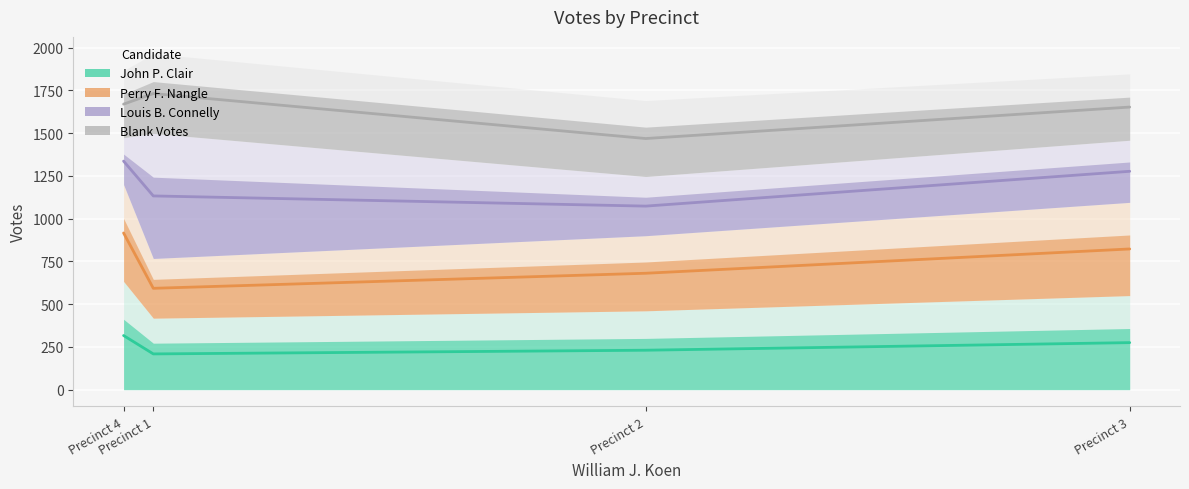

At how many categories does at least one series exceed 1147?

4